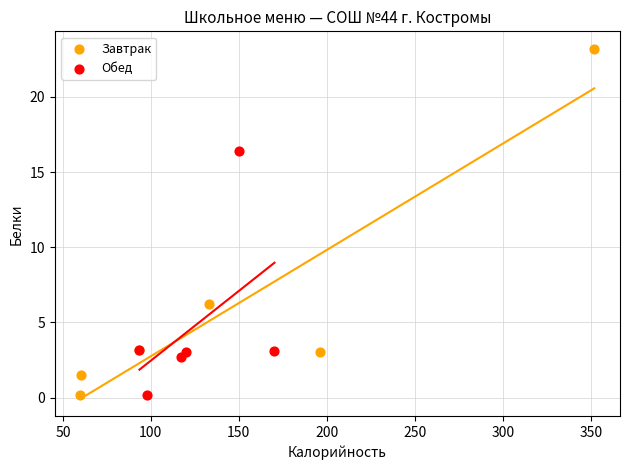

Which series has the largest Y range (max minus min)?

Завтрак